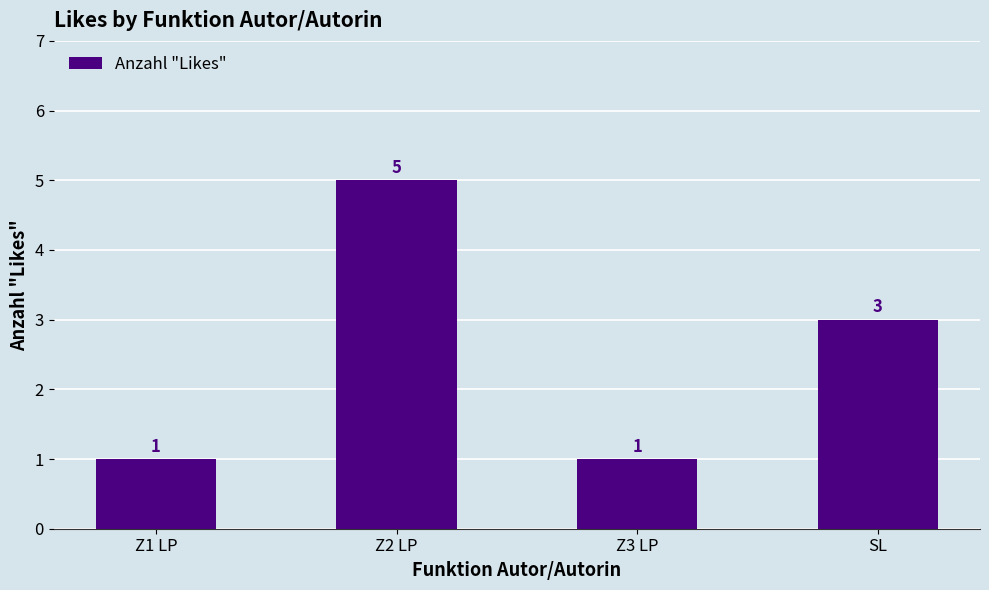

What is the ratio of the value at SL to the value at Z3 LP?

3.0